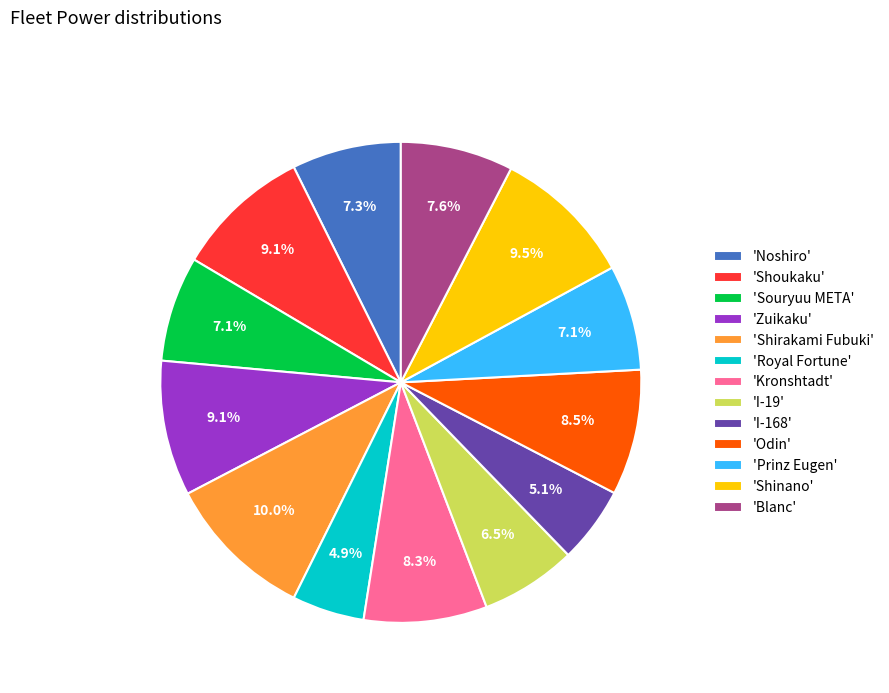

What percentage is NOT represented by 'Zuikaku'?

90.9%